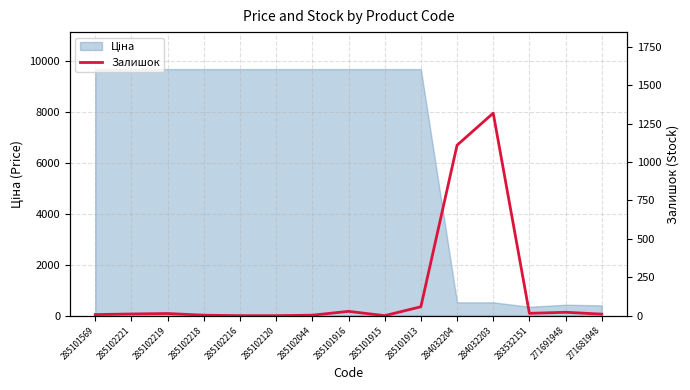

What is the value of the 10th point from the left?

58